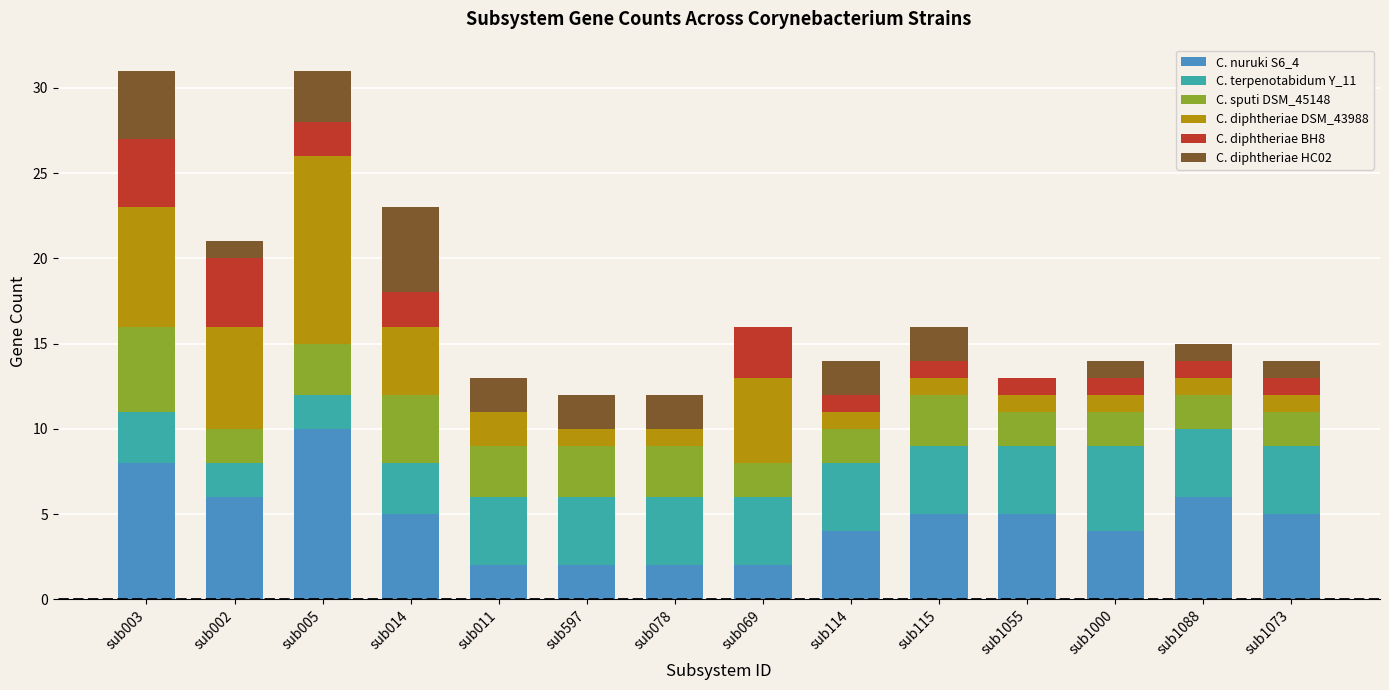

What is the total value across all series at sub1055?

13